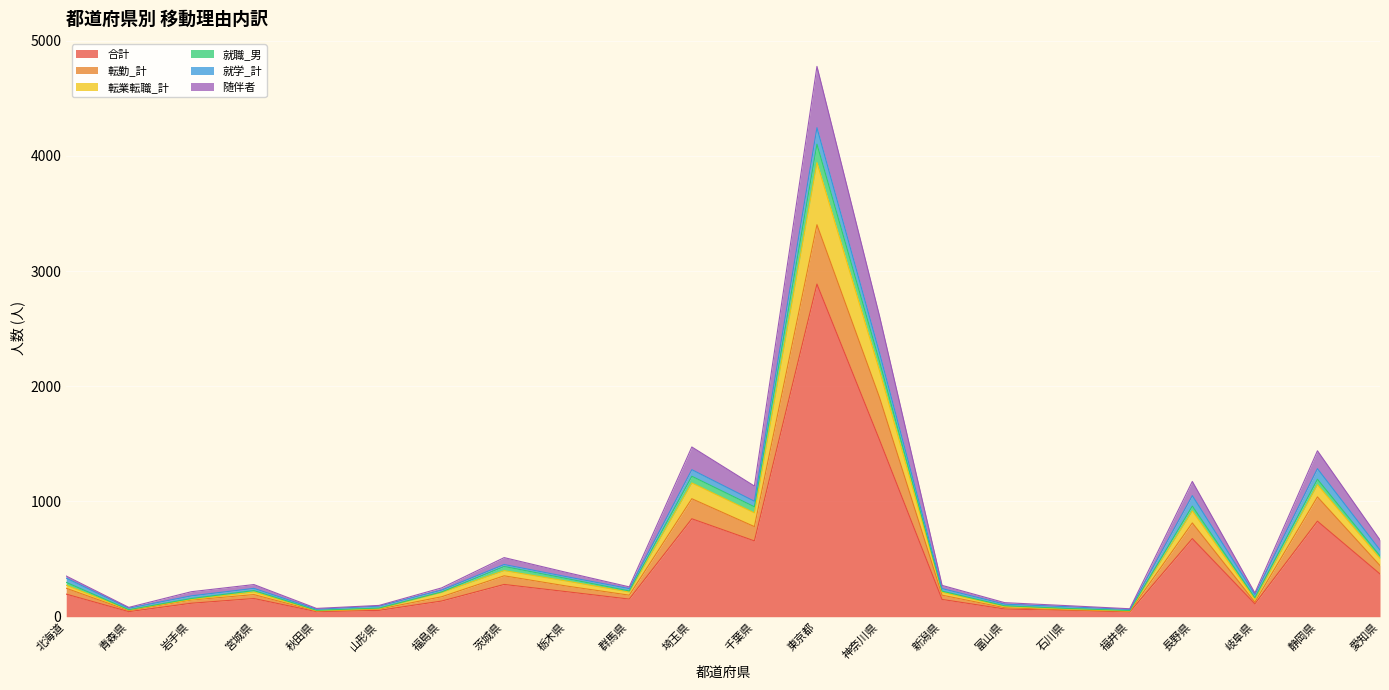

Which category has the highest value in the 合計 series?

東京都